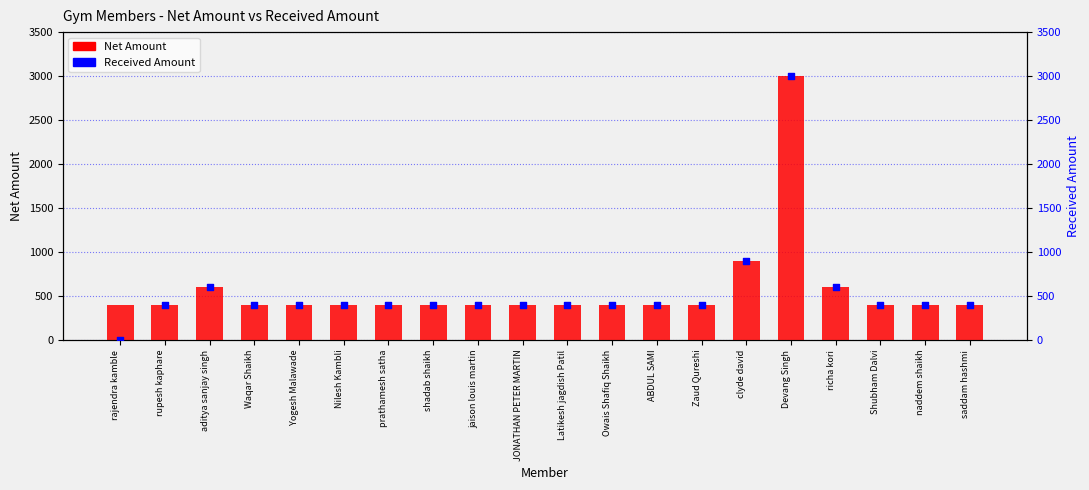

Which series reaches the maximum Y coordinate?

Net Amount